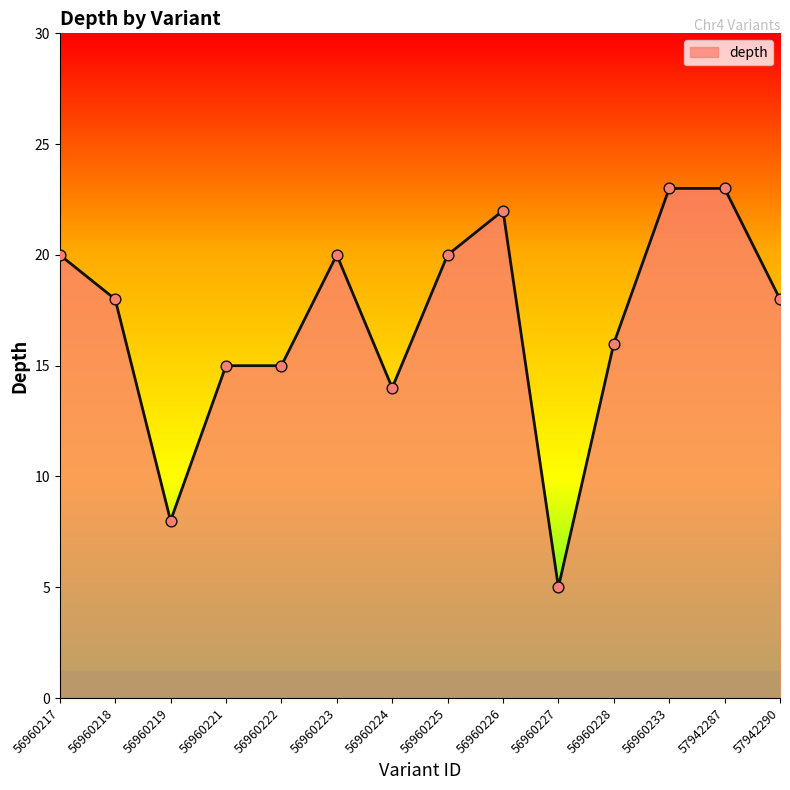

What is the change in value from 56960226 to 56960228?

-6